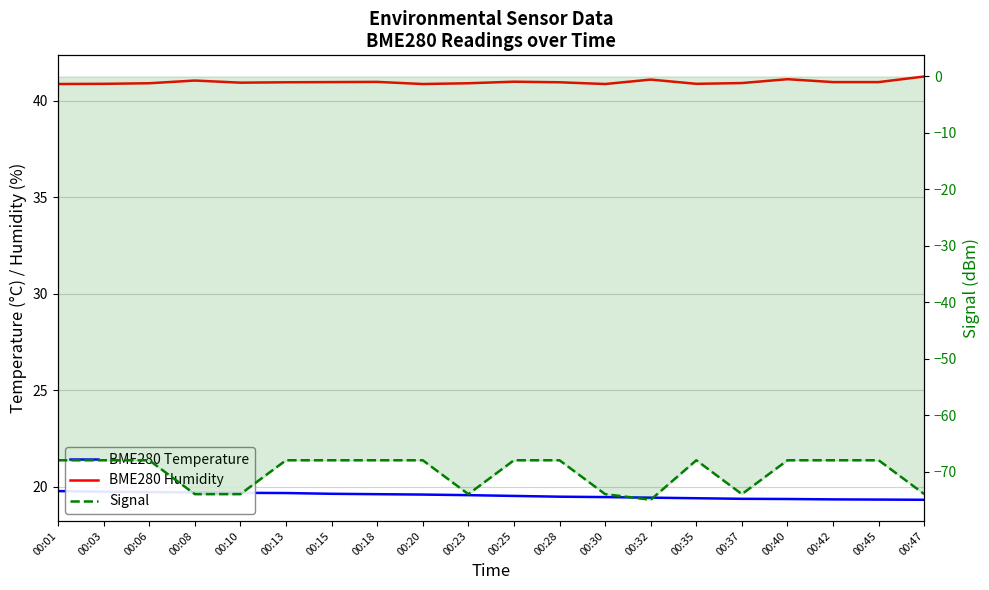

Count the number of categories in the chart.

20